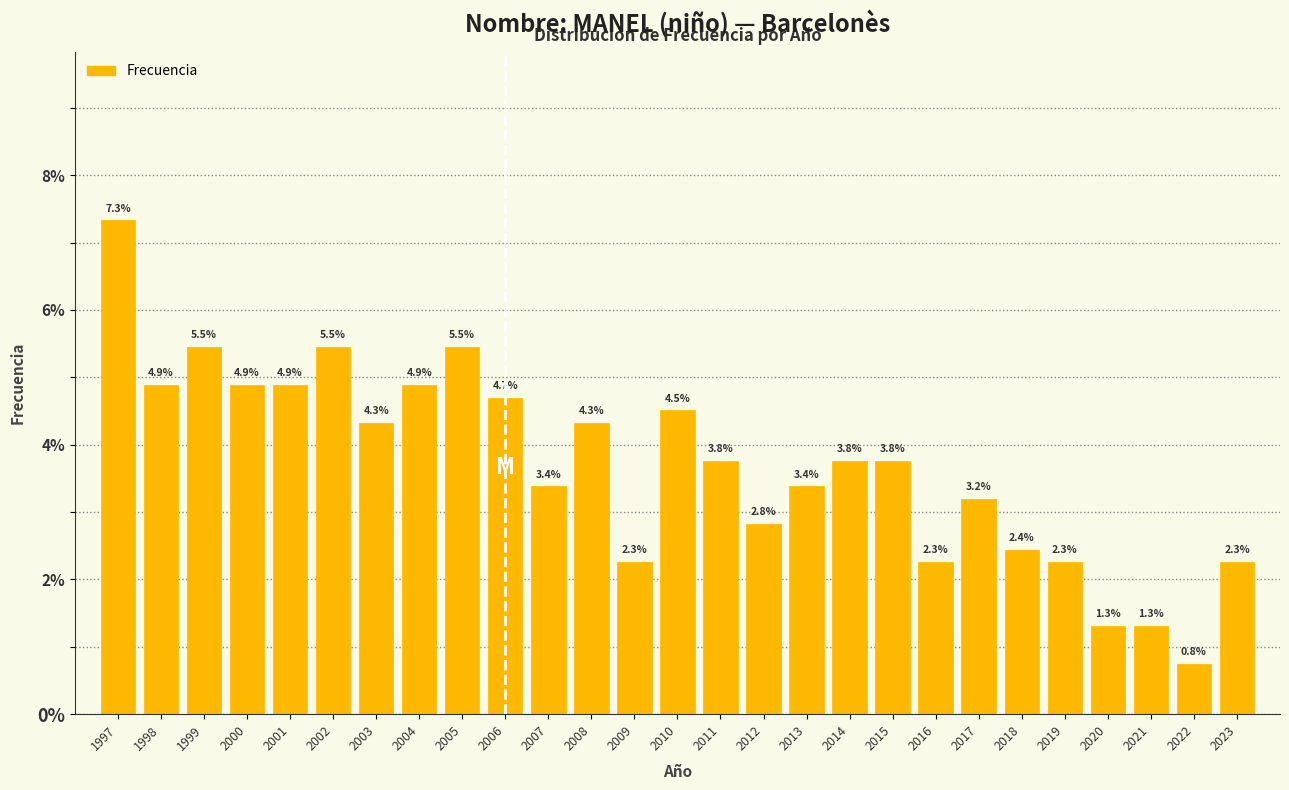

Reading left to right, transcribe all the data shown in this chart.

7.3	4.9	5.5	4.9	4.9	5.5	4.3	4.9	5.5	4.7	3.4	4.3	2.3	4.5	3.8	2.8	3.4	3.8	3.8	2.3	3.2	2.4	2.3	1.3	1.3	0.8	2.3